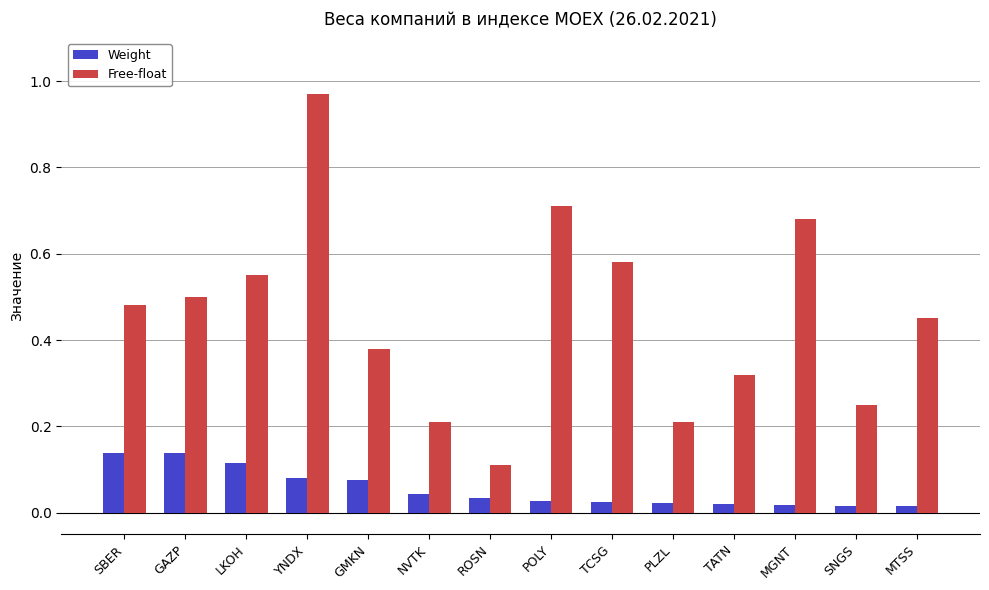

Is it true that Free-float equals 0.4 at MGNT?

False